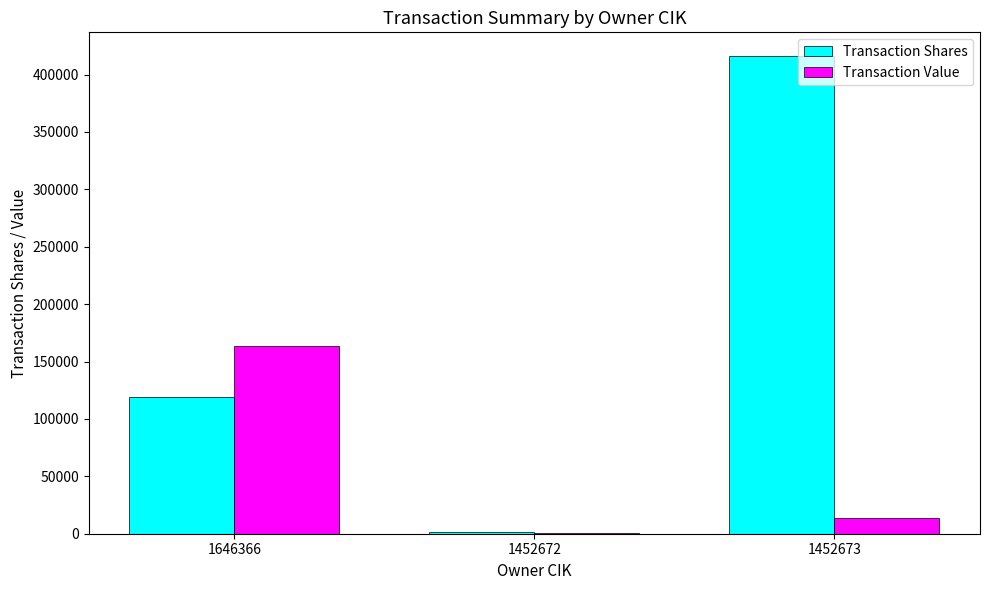

At which category is the sum across all series the highest?

1452673